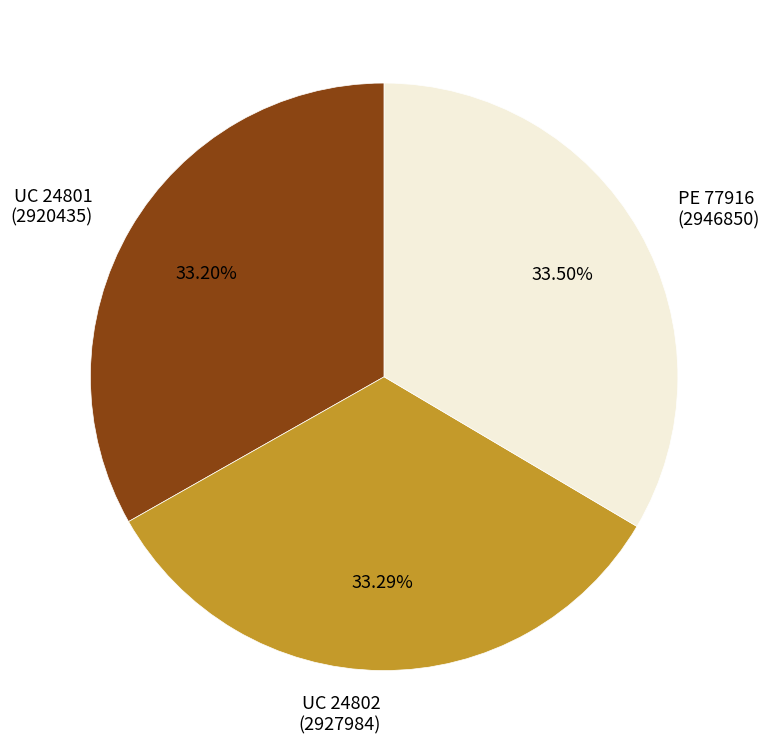

Approximately how many times larger is the value at UC 24801 (2920435) compared to UC 24802 (2927984)?

1.0